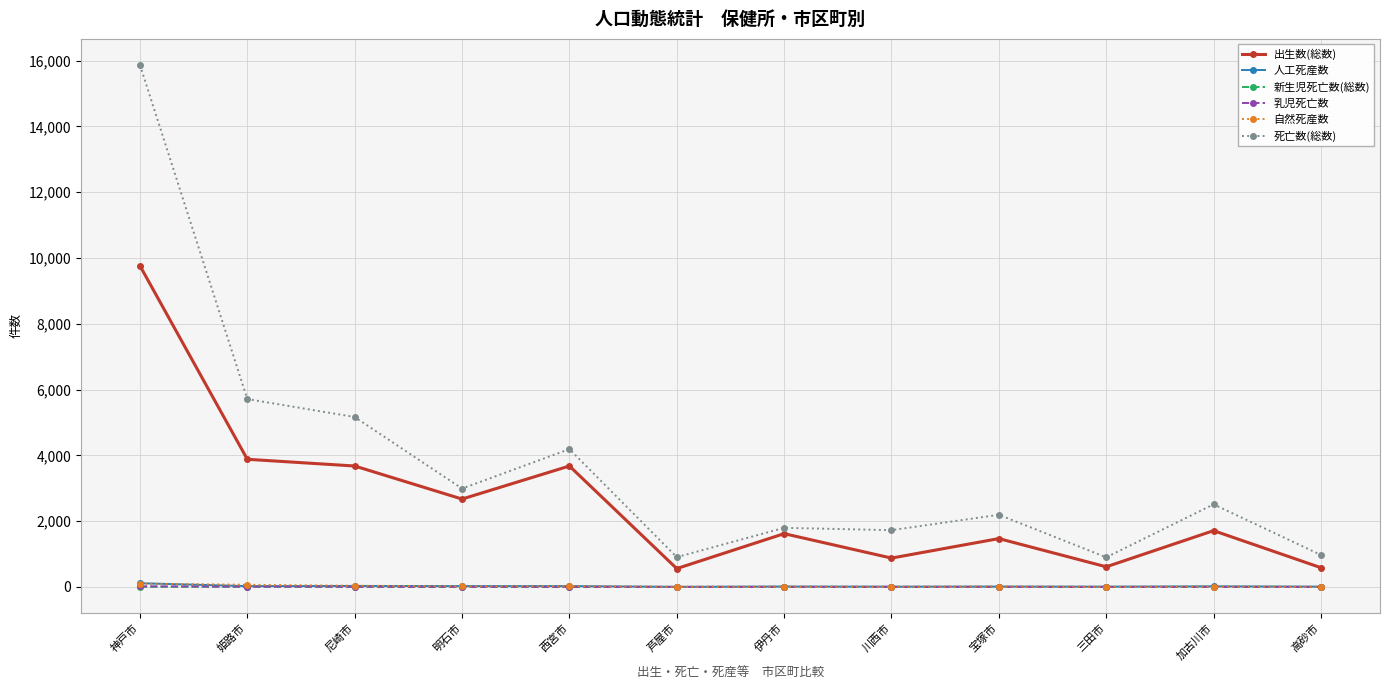

What is the label of the 3rd point from the right?

三田市